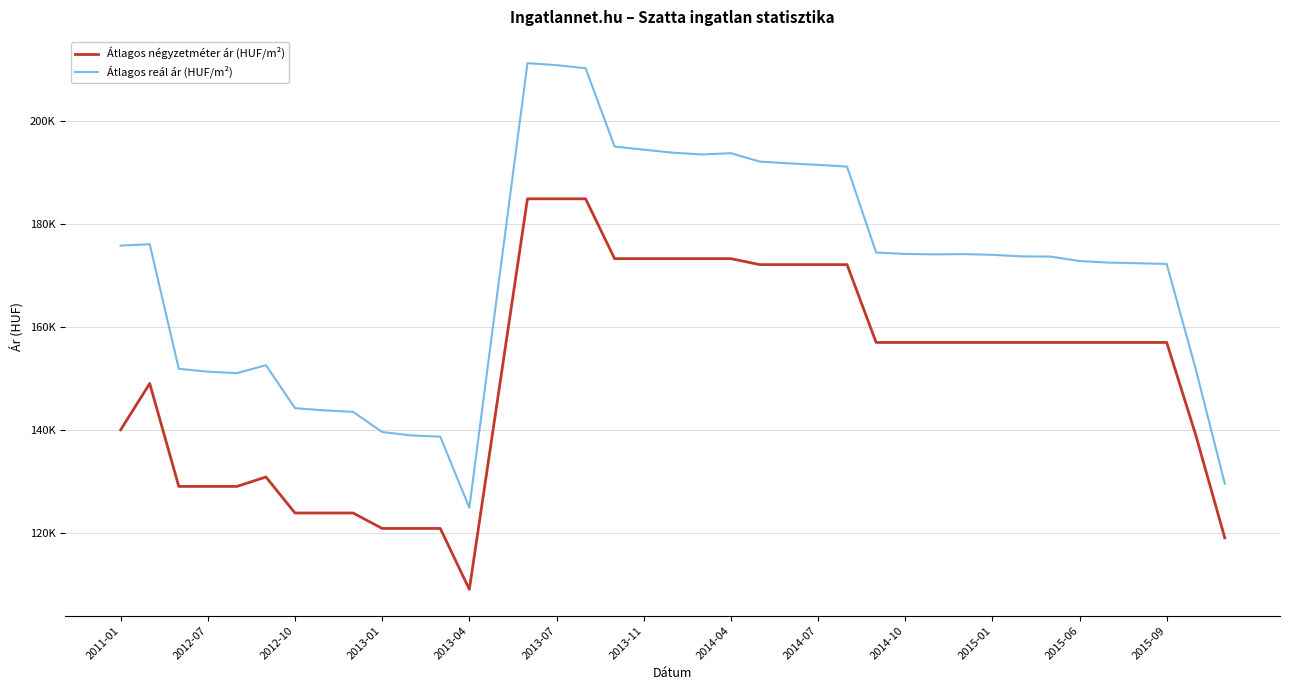

What are all the series names shown in the legend?

Átlagos négyzetméter ár (HUF/m²), Átlagos reál ár (HUF/m²)